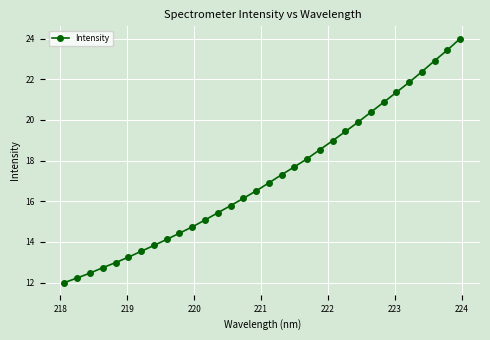

What is the difference between the maximum and minimum values?

12.0